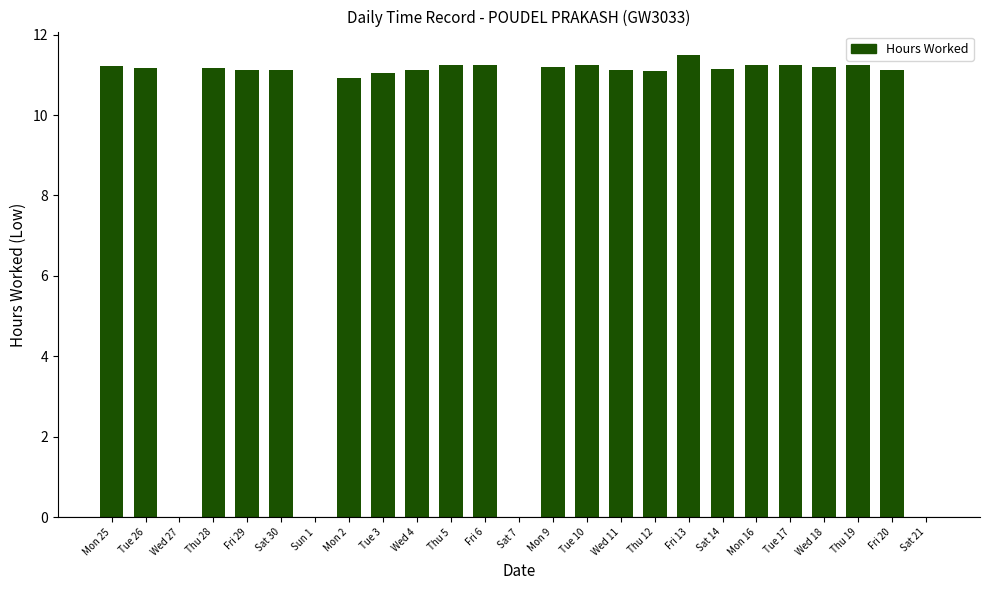

What is the average value?

9.4